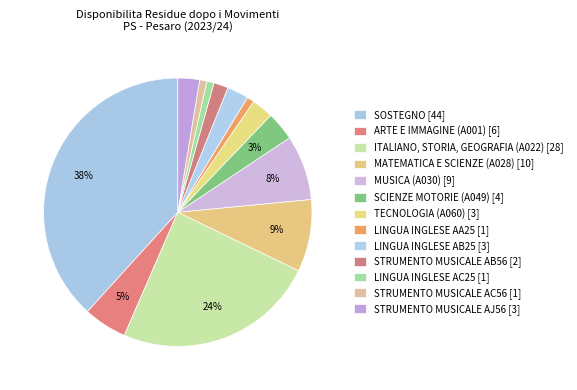

Which category has the biggest portion of the pie?

SOSTEGNO